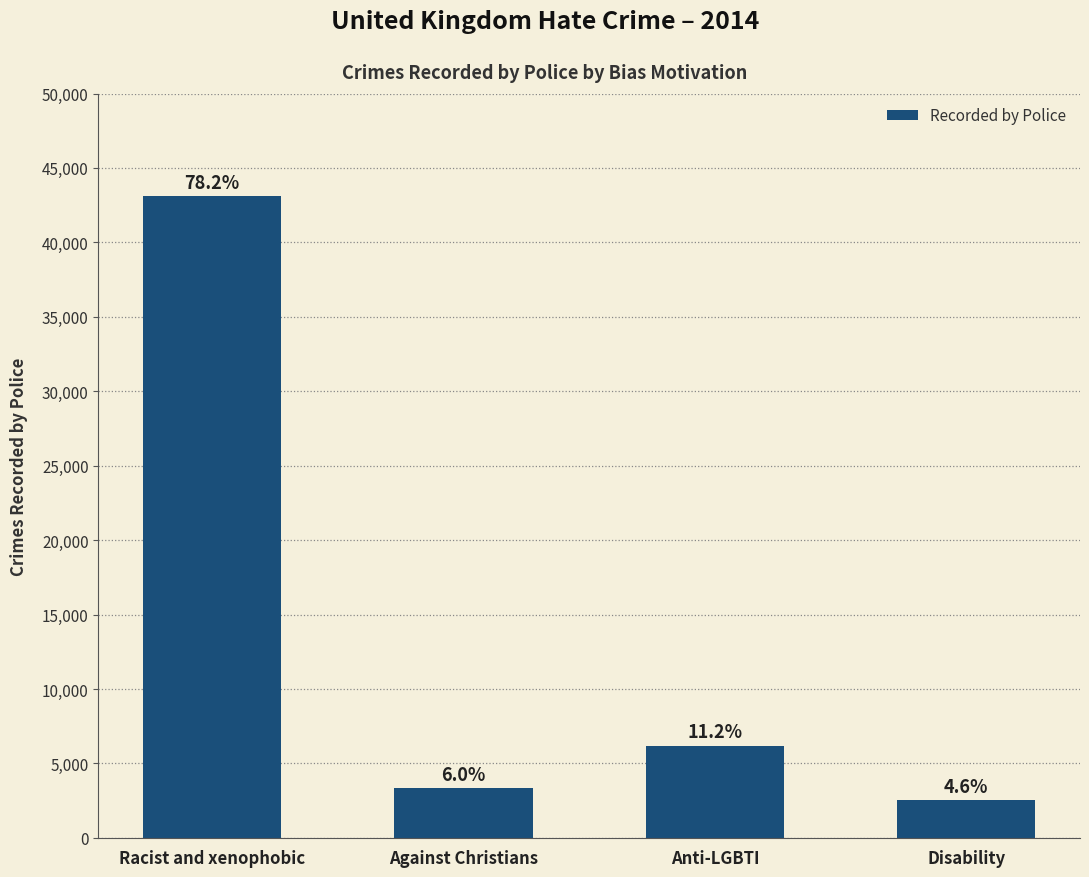

Reading left to right, transcribe all the data shown in this chart.

43113	3319	6202	2531